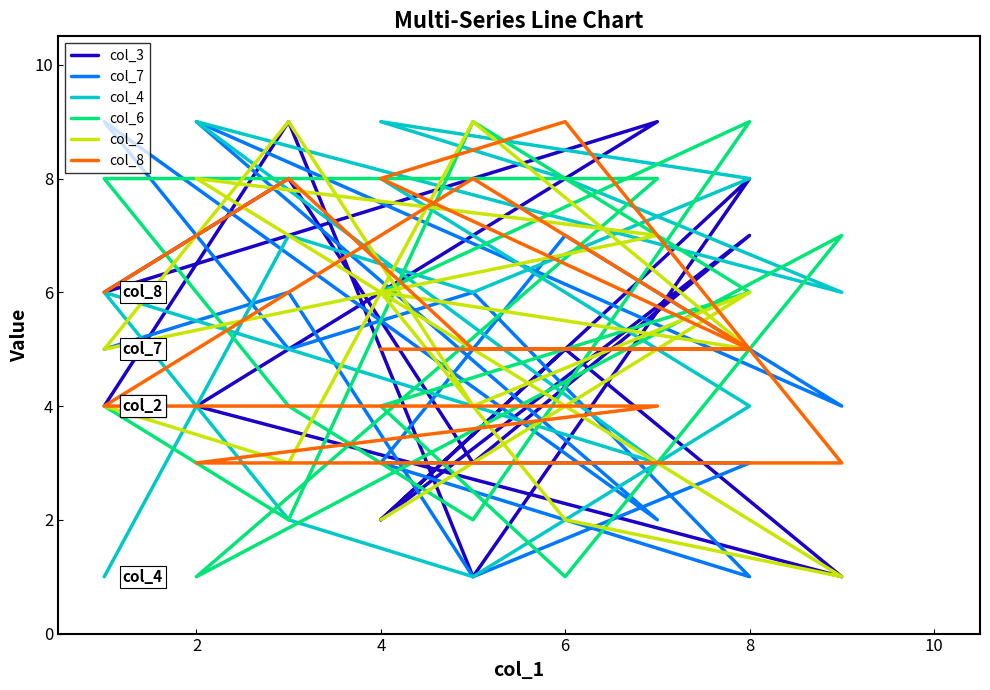

Reading left to right, extract all data points from this chart.

col_3: 2	7	3	8	6	9	4	1	5	2	8	1	9	4
col_7: 3	1	6	5	9	2	9	4	7	3	3	1	6	5
col_4: 8	4	1	2	6	3	9	6	8	9	8	6	7	1
col_6: 6	9	2	4	8	8	1	7	1	4	6	9	2	4
col_2: 2	6	4	9	5	7	8	1	2	6	5	9	3	4
col_8: 5	5	8	6	4	4	3	3	9	8	5	5	8	6